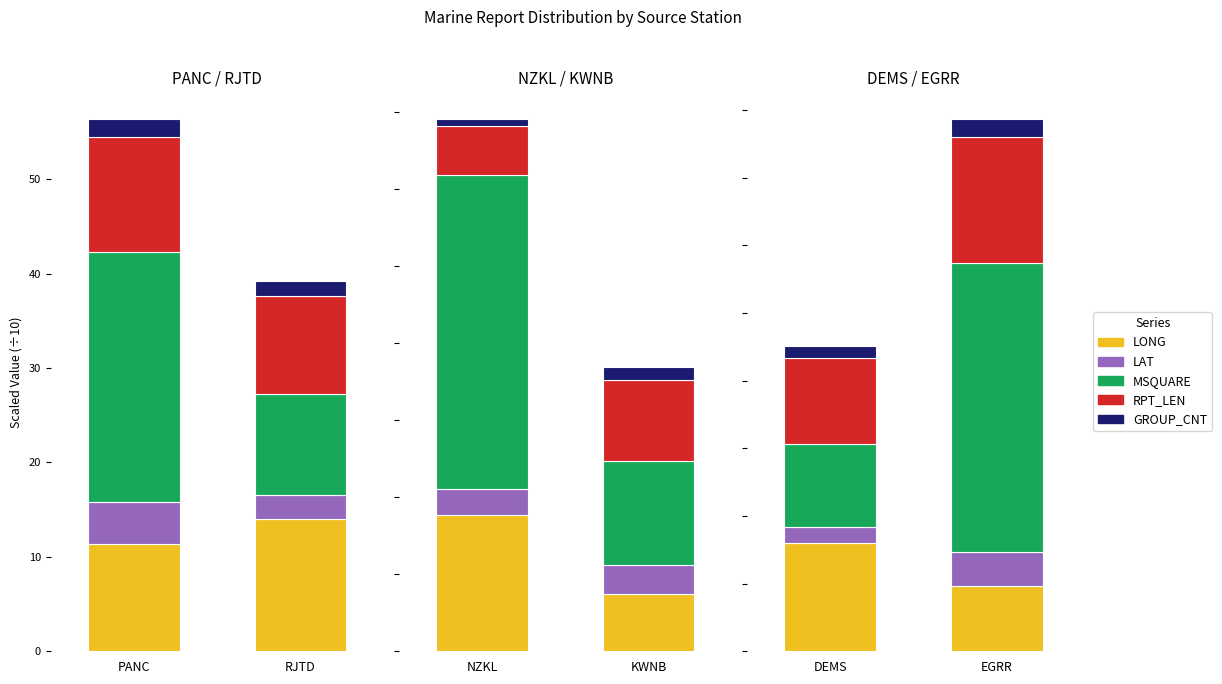

What are all the series names shown in the legend?

LONG, LAT, MSQUARE, RPT_LEN, GROUP_CNT